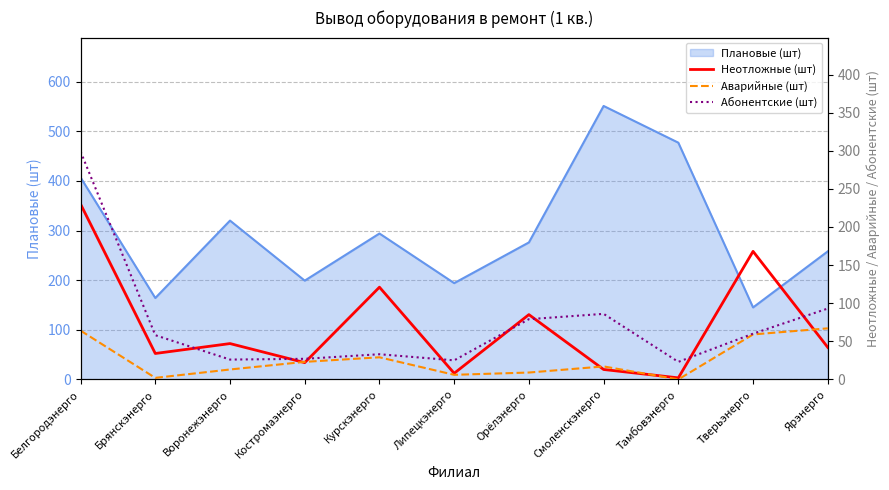

The value of Плановые (шт) at Тверьэнерго is 61. True or false?

False